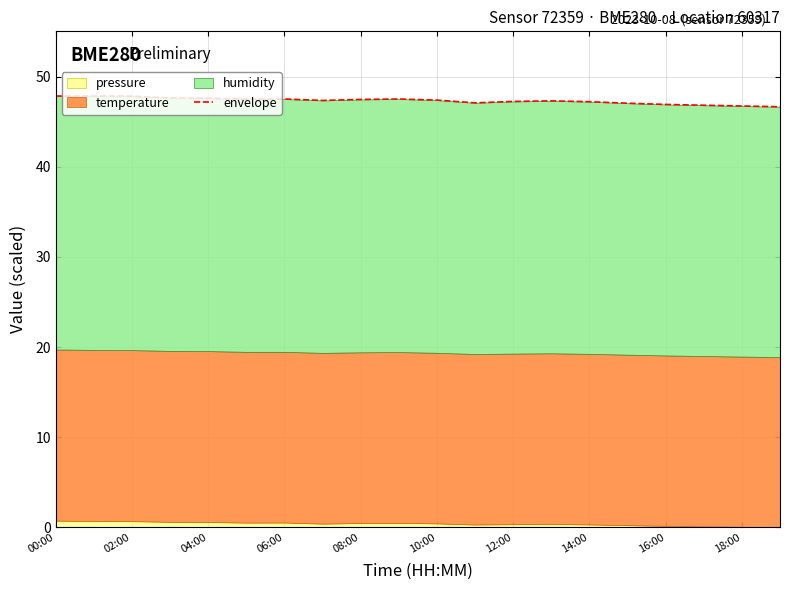

Which category has the lowest value across all series?

19